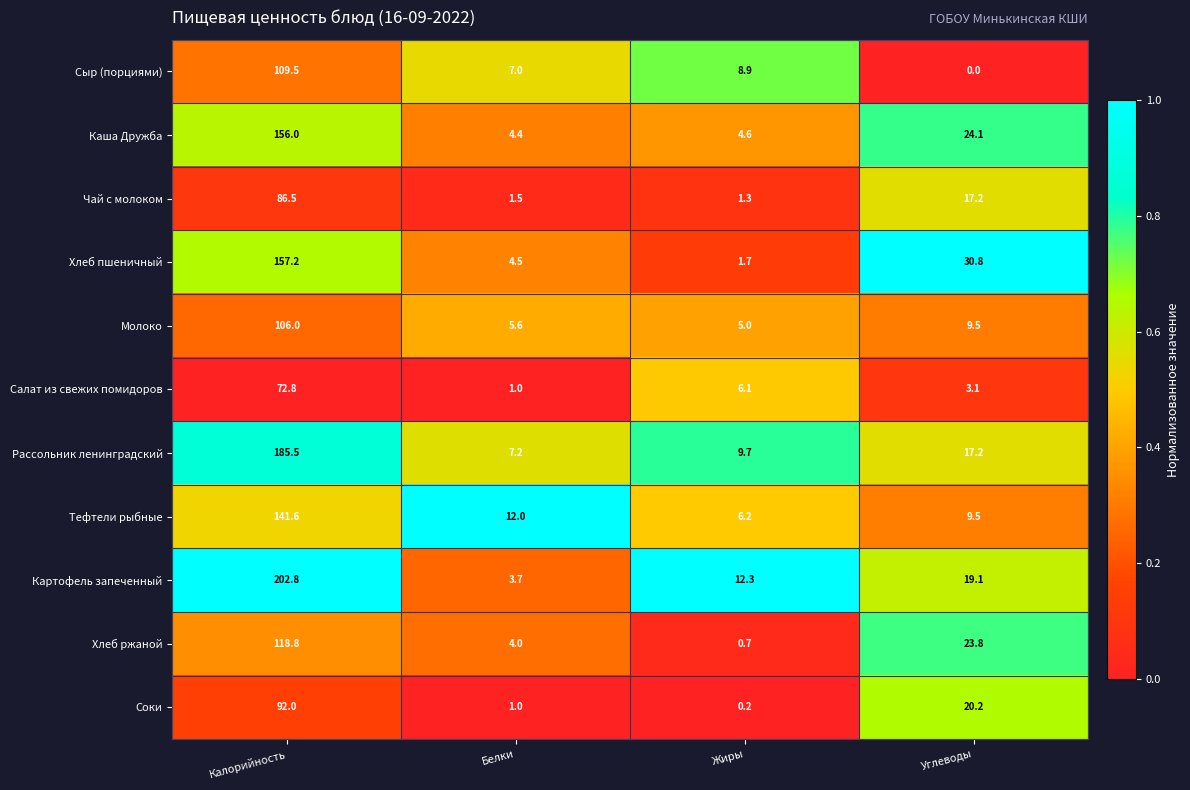

What is the total value across all series at Жиры?

56.7